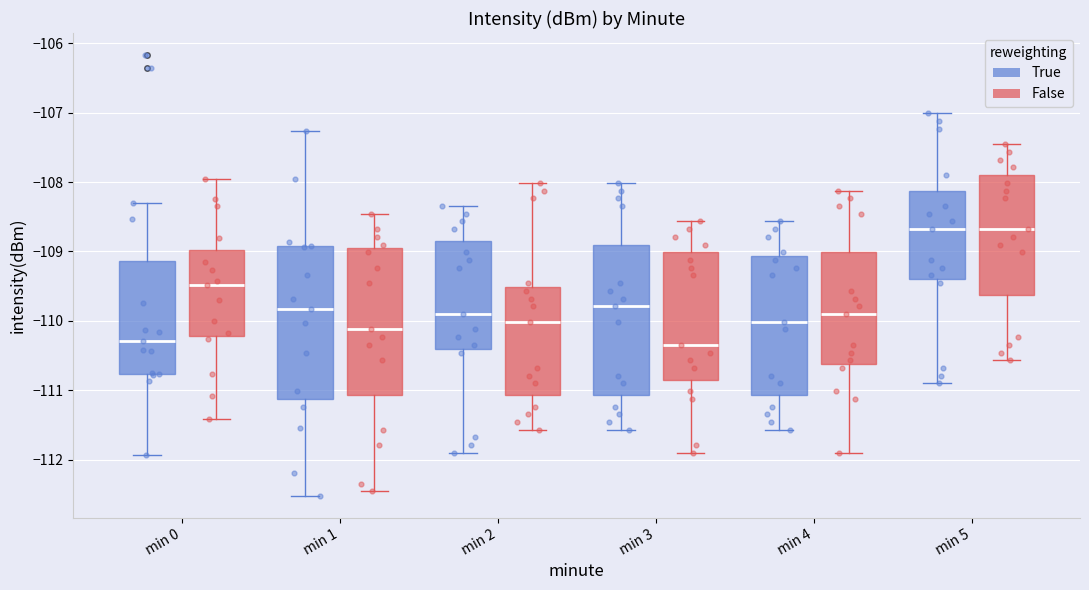

Reading left to right, read every box against the y-axis: the position of its median line, the range the box covers, and the ends of its whiskers. The values are not printed on the chart, so give them approximately, as read against the axis.

min 0 (True): median -110.3, box -110.8 to -109.1, whiskers -111.9 to -108.3
min 0 (False): median -109.5, box -110.2 to -109.0, whiskers -111.4 to -108.0
min 1 (True): median -109.8, box -111.1 to -108.9, whiskers -112.5 to -107.3
min 1 (False): median -110.1, box -111.1 to -109.0, whiskers -112.5 to -108.5
min 2 (True): median -109.9, box -110.4 to -108.8, whiskers -111.9 to -108.3
min 2 (False): median -110.0, box -111.1 to -109.5, whiskers -111.6 to -108.0
min 3 (True): median -109.8, box -111.1 to -108.9, whiskers -111.6 to -108.0
min 3 (False): median -110.3, box -110.8 to -109.0, whiskers -111.9 to -108.6
min 4 (True): median -110.0, box -111.1 to -109.1, whiskers -111.6 to -108.6
min 4 (False): median -109.9, box -110.6 to -109.0, whiskers -111.9 to -108.1
min 5 (True): median -108.7, box -109.4 to -108.1, whiskers -110.9 to -107.0
min 5 (False): median -108.7, box -109.6 to -107.9, whiskers -110.6 to -107.5